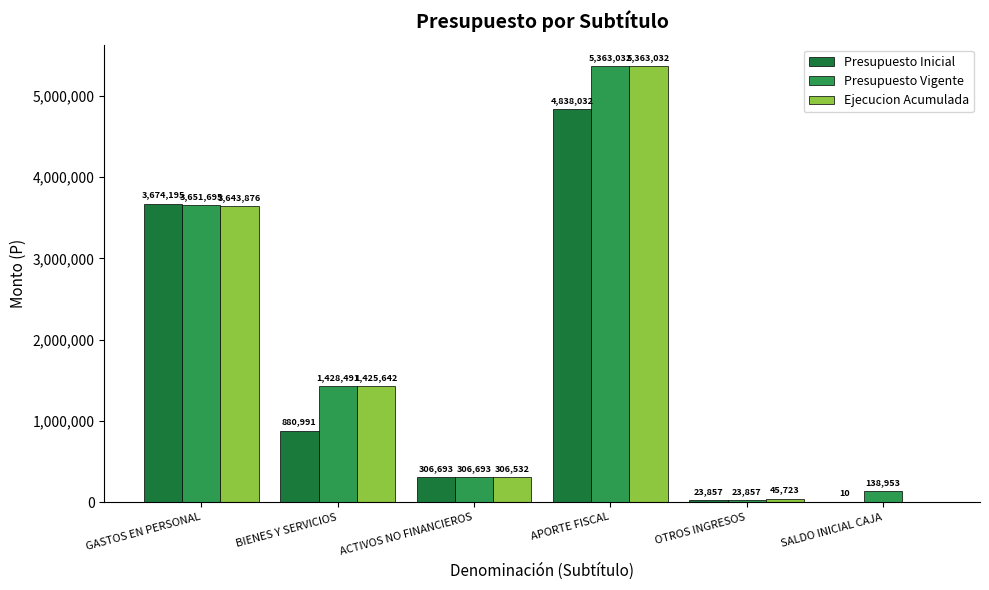

Reading left to right, transcribe all the data shown in this chart.

Presupuesto Inicial: GASTOS EN PERSONAL=3674195	BIENES Y SERVICIOS=880991	ACTIVOS NO FINANCIEROS=306693	APORTE FISCAL=4838032	OTROS INGRESOS=23857	SALDO INICIAL CAJA=10
Presupuesto Vigente: GASTOS EN PERSONAL=3651695	BIENES Y SERVICIOS=1428491	ACTIVOS NO FINANCIEROS=306693	APORTE FISCAL=5363032	OTROS INGRESOS=23857	SALDO INICIAL CAJA=138953
Ejecucion Acumulada: GASTOS EN PERSONAL=3643876	BIENES Y SERVICIOS=1425642	ACTIVOS NO FINANCIEROS=306532	APORTE FISCAL=5363032	OTROS INGRESOS=45723	SALDO INICIAL CAJA=0